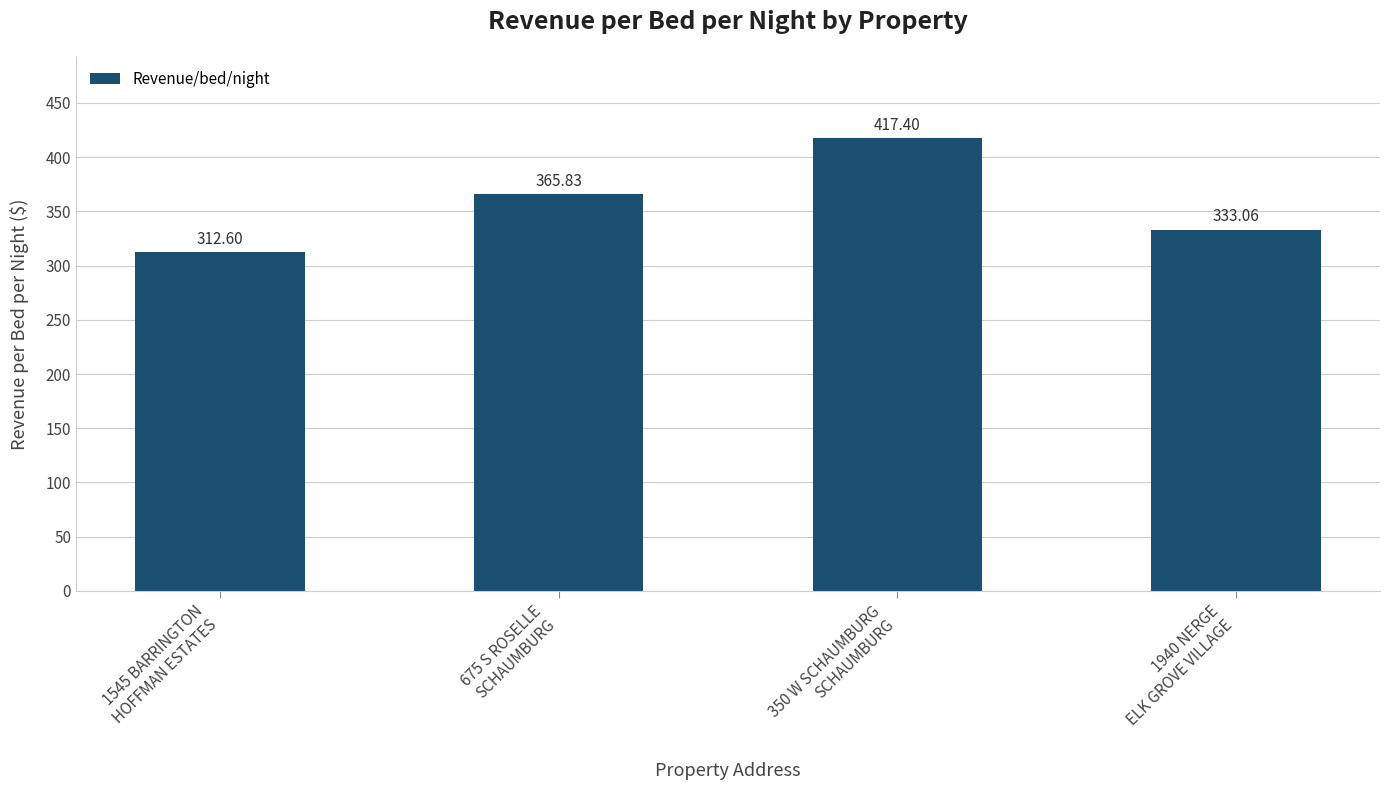

What is the minimum value shown in the chart?

312.6